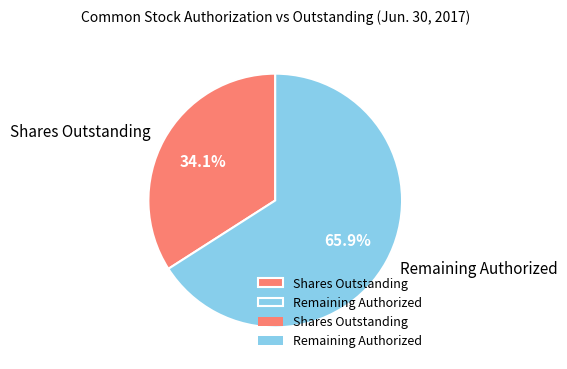

Between Shares Outstanding and Remaining Authorized, which is larger?

Remaining Authorized